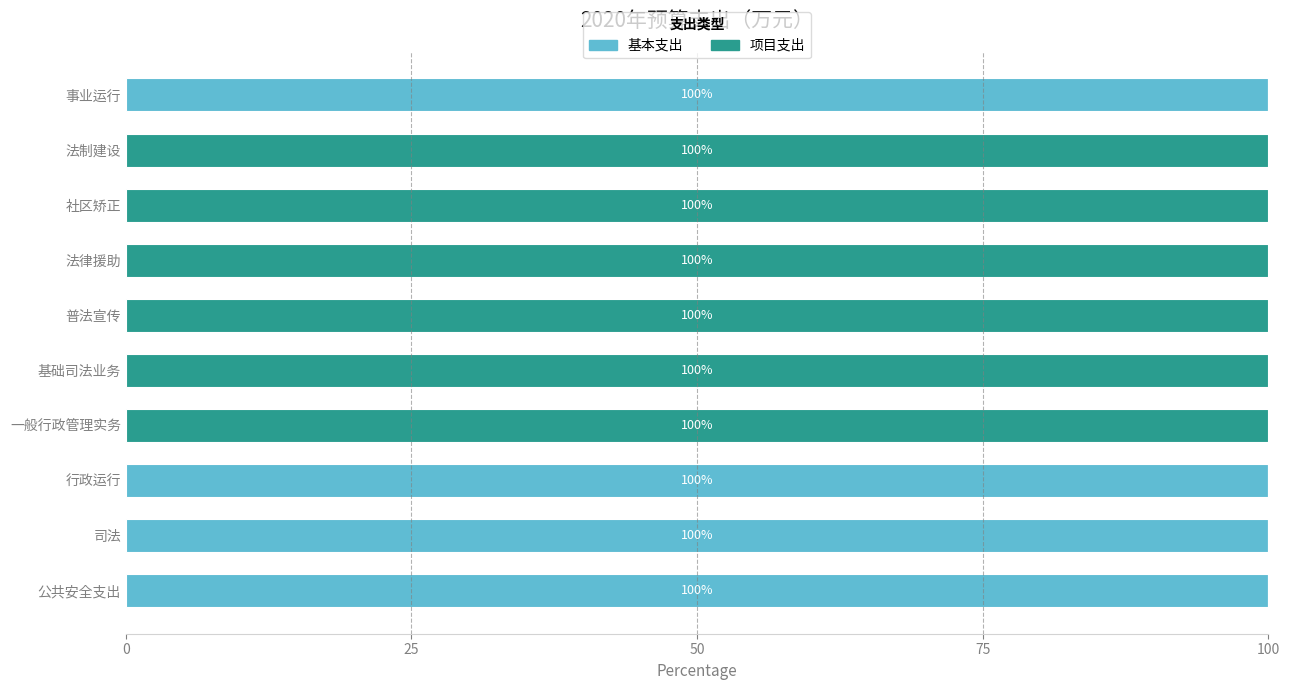

What is the sum of the 基本支出 values at 基础司法业务 and 事业运行?

100